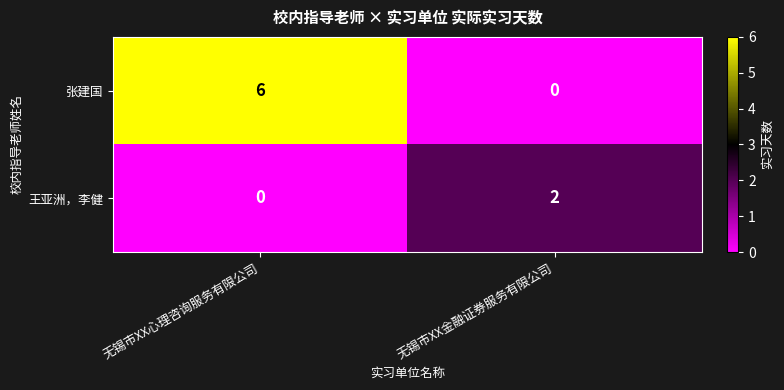

What is the sum of the 张建国 values at 无锡市XX金融证券服务有限公司 and 无锡市XX心理咨询服务有限公司?

6